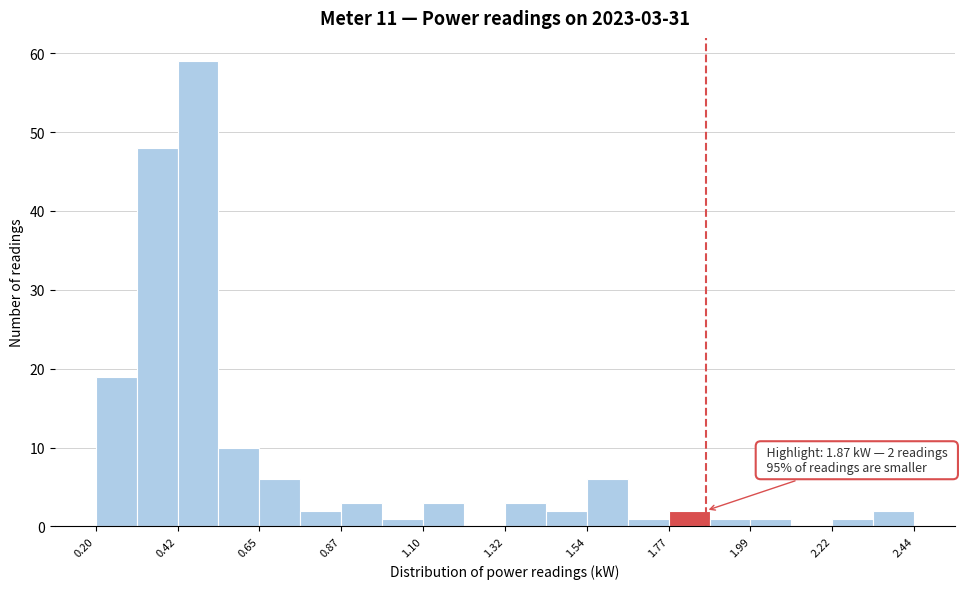

Read against the x-axis, roughly where is the centre of the tallest bar?

0.50